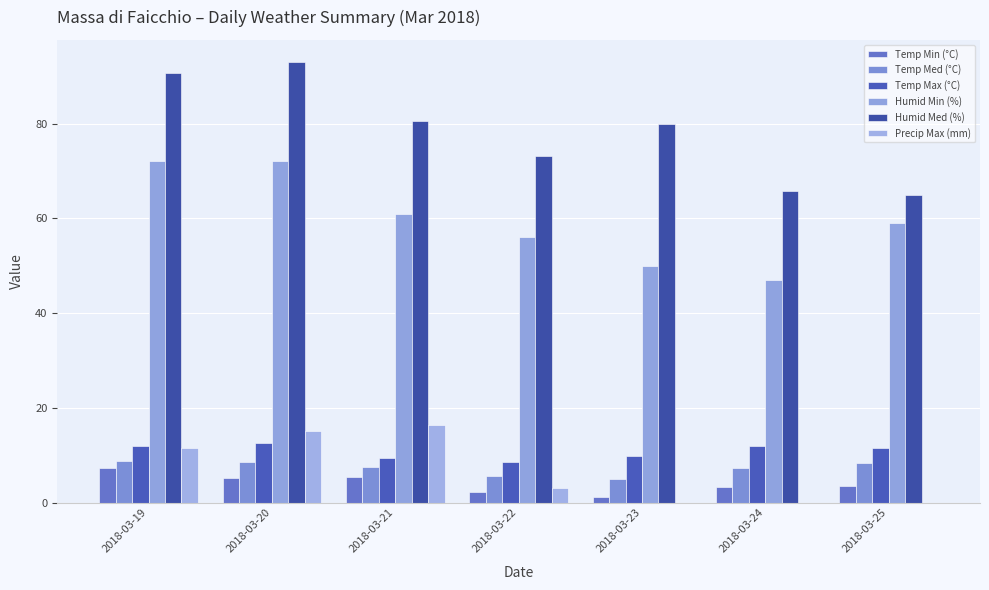

Are the bars grouped side by side (vs. stacked)?

Yes